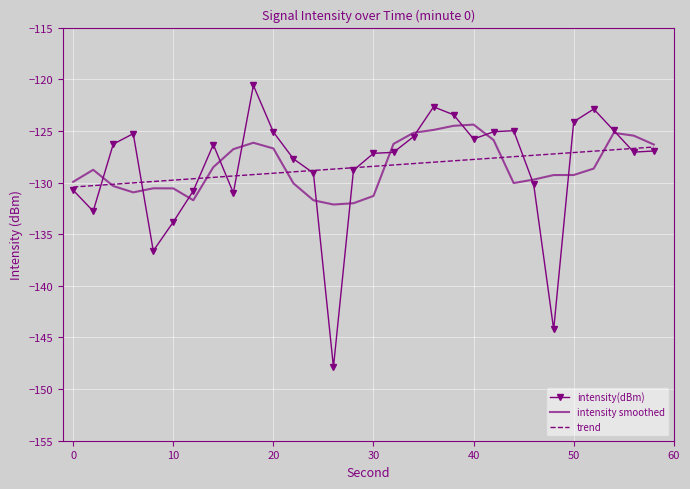

List the series in order of their peak value, lowest first.

trend, intensity smoothed, intensity(dBm)